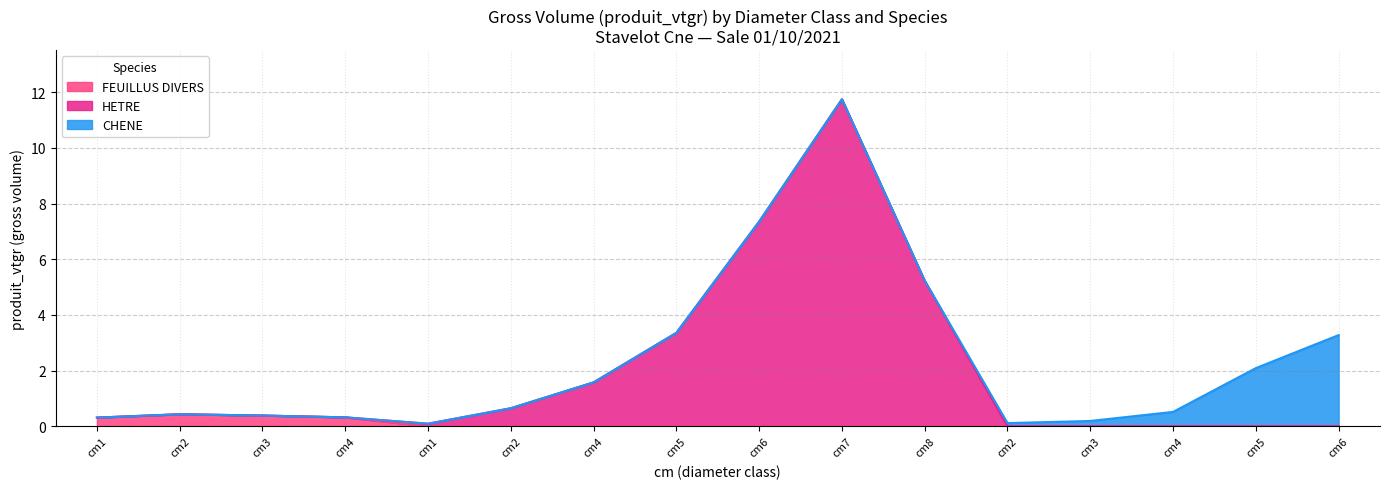

Is the value of FEUILLUS DIVERS at cm6 greater than the value of HETRE at cm7?

No